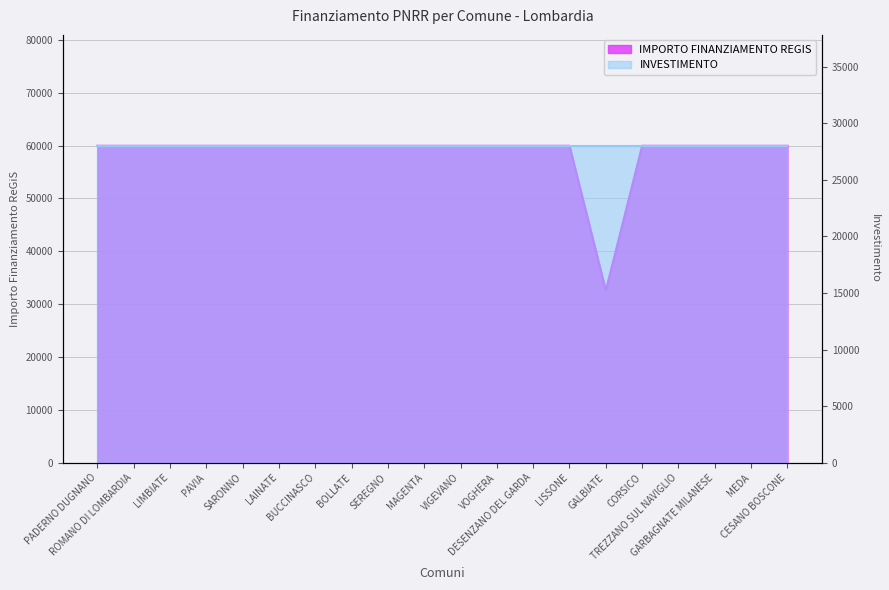

What is the value of the 11th point from the left?

59966